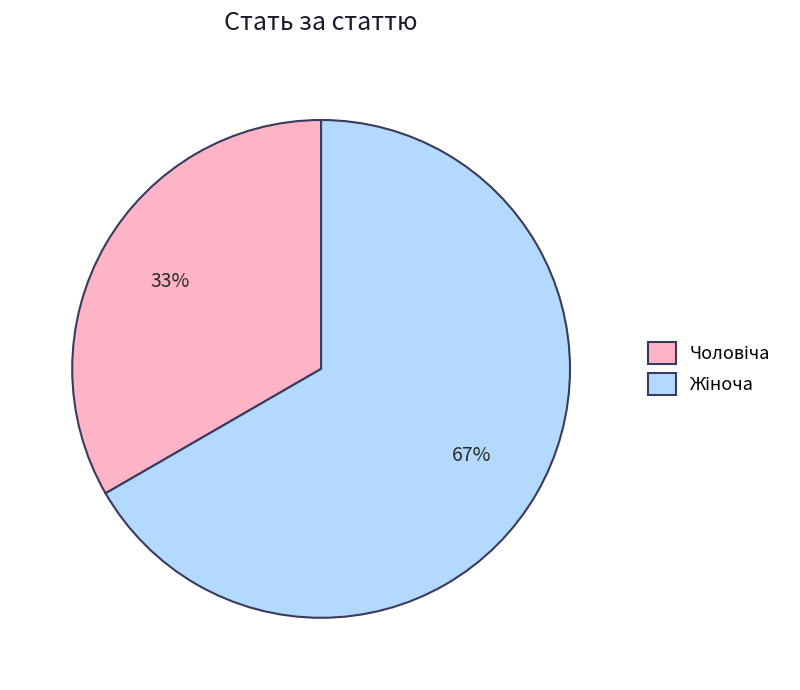

Does any single category account for the majority?

Yes